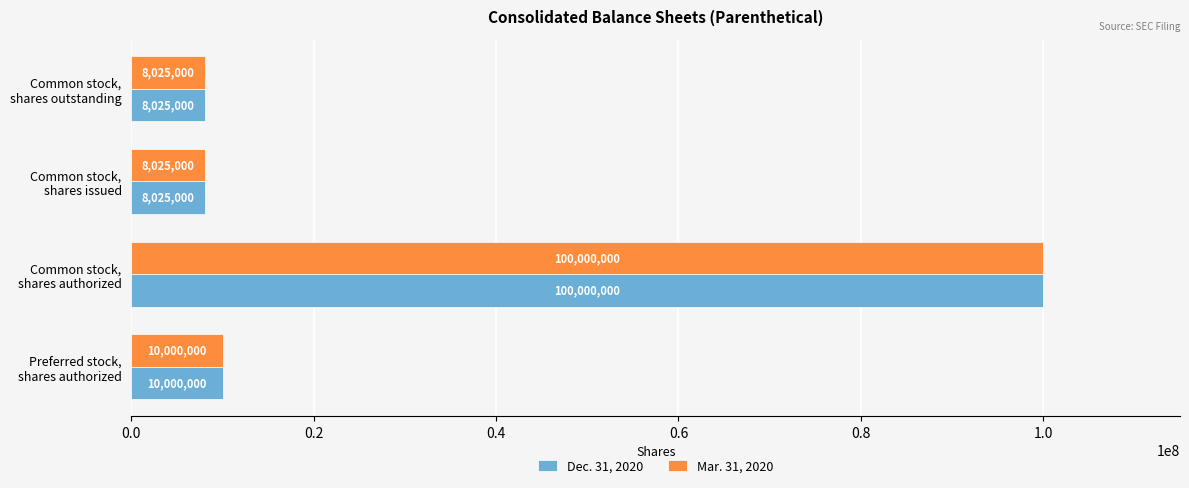

What is the maximum value shown in the chart?

100000000